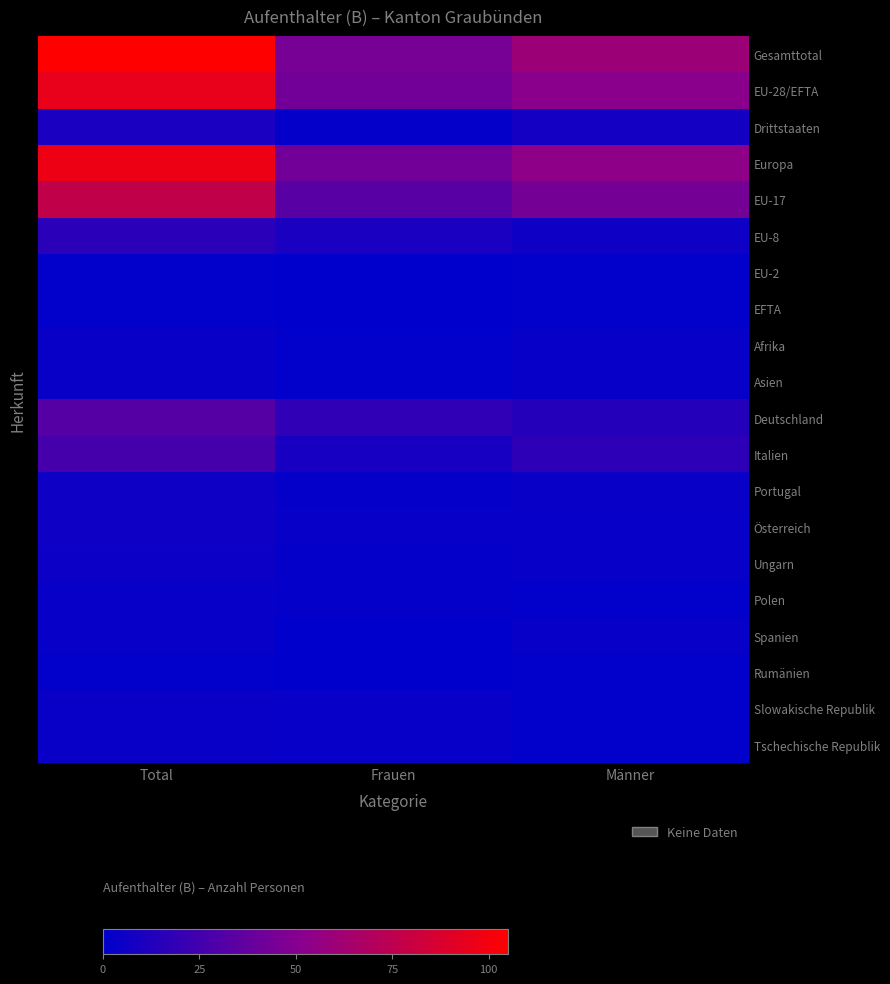

List the series in order of their peak value, highest first.

Gesamttotal, Europa, EU-28/EFTA, EU-17, Deutschland, Italien, EU-8, Drittstaaten, Portugal, Österreich, Ungarn, Afrika, Asien, Slowakische Republik, Tschechische Republik, Polen, Spanien, EU-2, EFTA, Rumänien